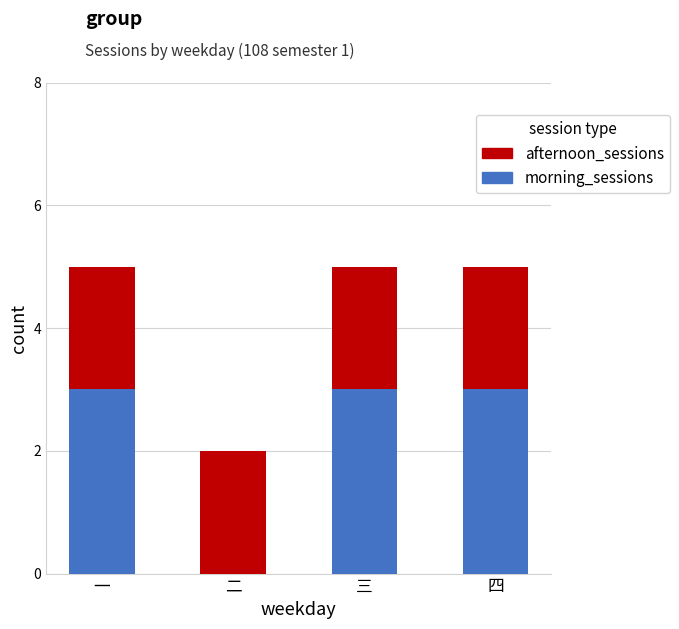

What is the total value across all series at 一?

5